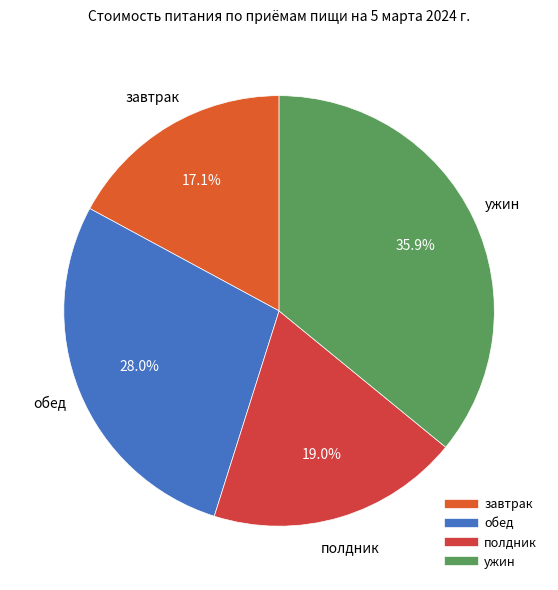

Rank the categories by value from lowest to highest.

завтрак, полдник, обед, ужин